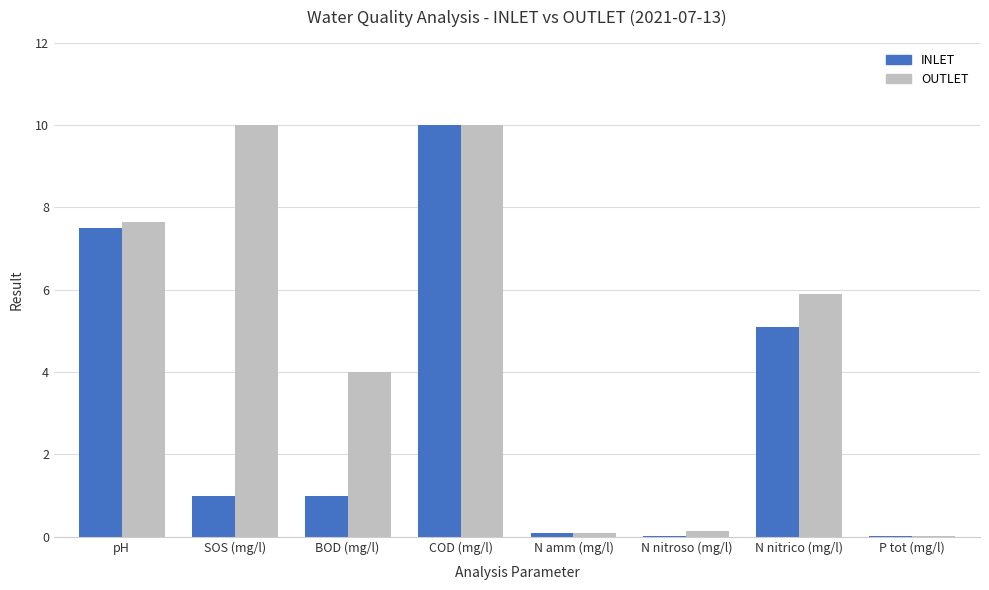

What is the sum of all OUTLET values?

37.8